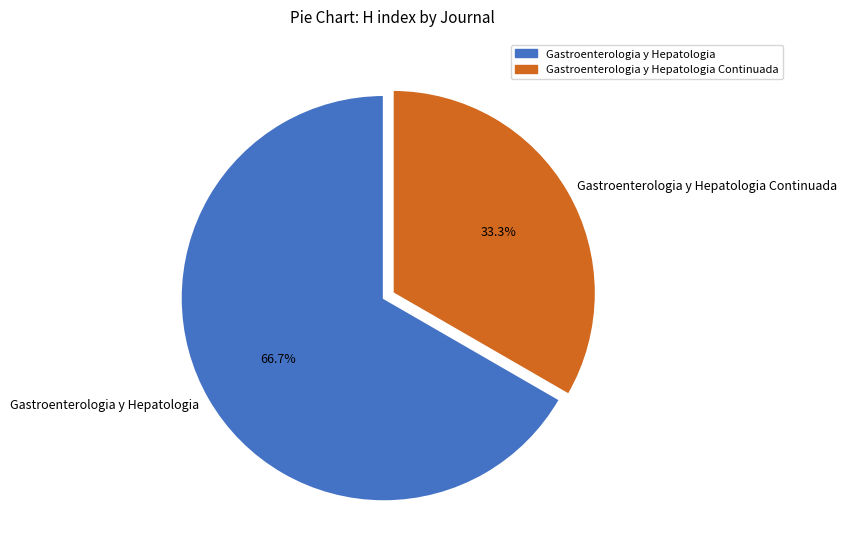

Does any single category account for the majority?

Yes